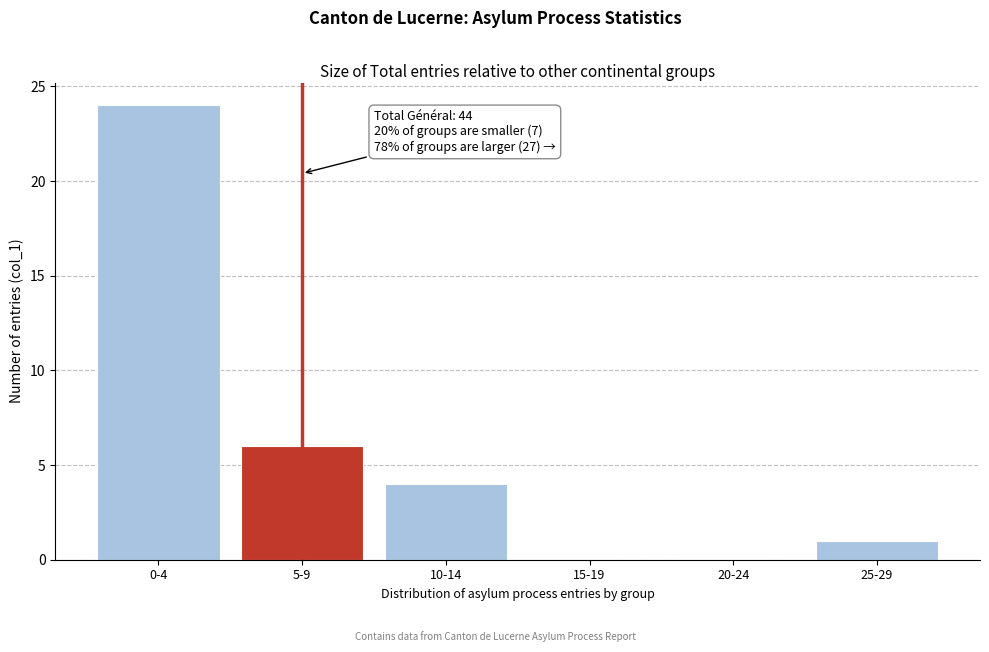

Reading right to left, extract all data points from this chart.

25-29=1	20-24=0	15-19=0	10-14=4	5-9=6	0-4=24